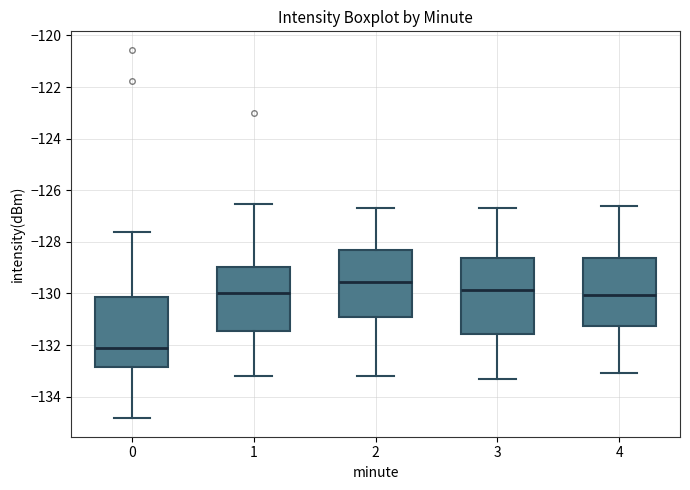

Where does the lower whisker of the box at x = 4 end on the y-axis? The values are not printed on the chart, so give them approximately, as read against the axis.

-133.0